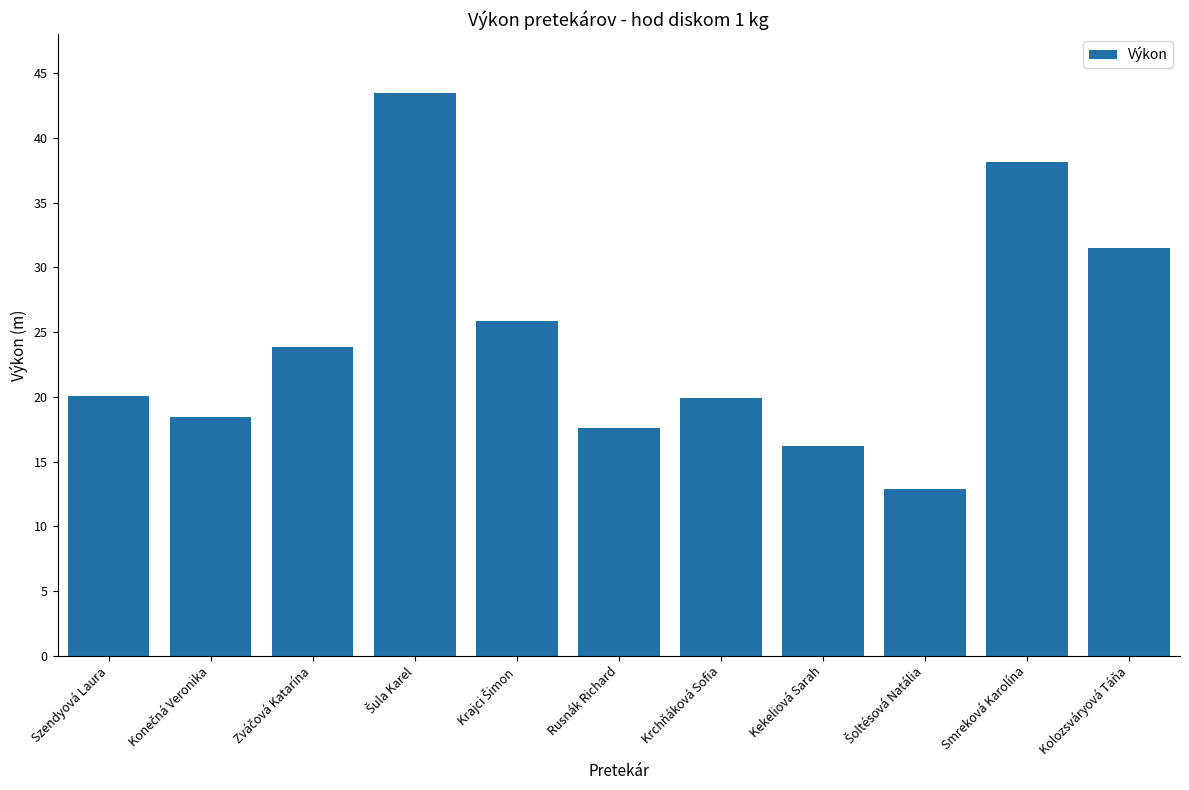

How many series are shown in this chart?

1